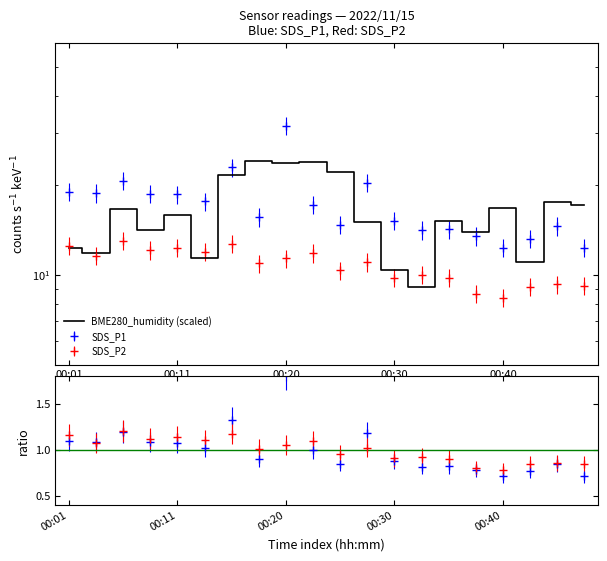

After their last crossing, which series has the higher values: BME280_humidity or SDS_P1?

BME280_humidity